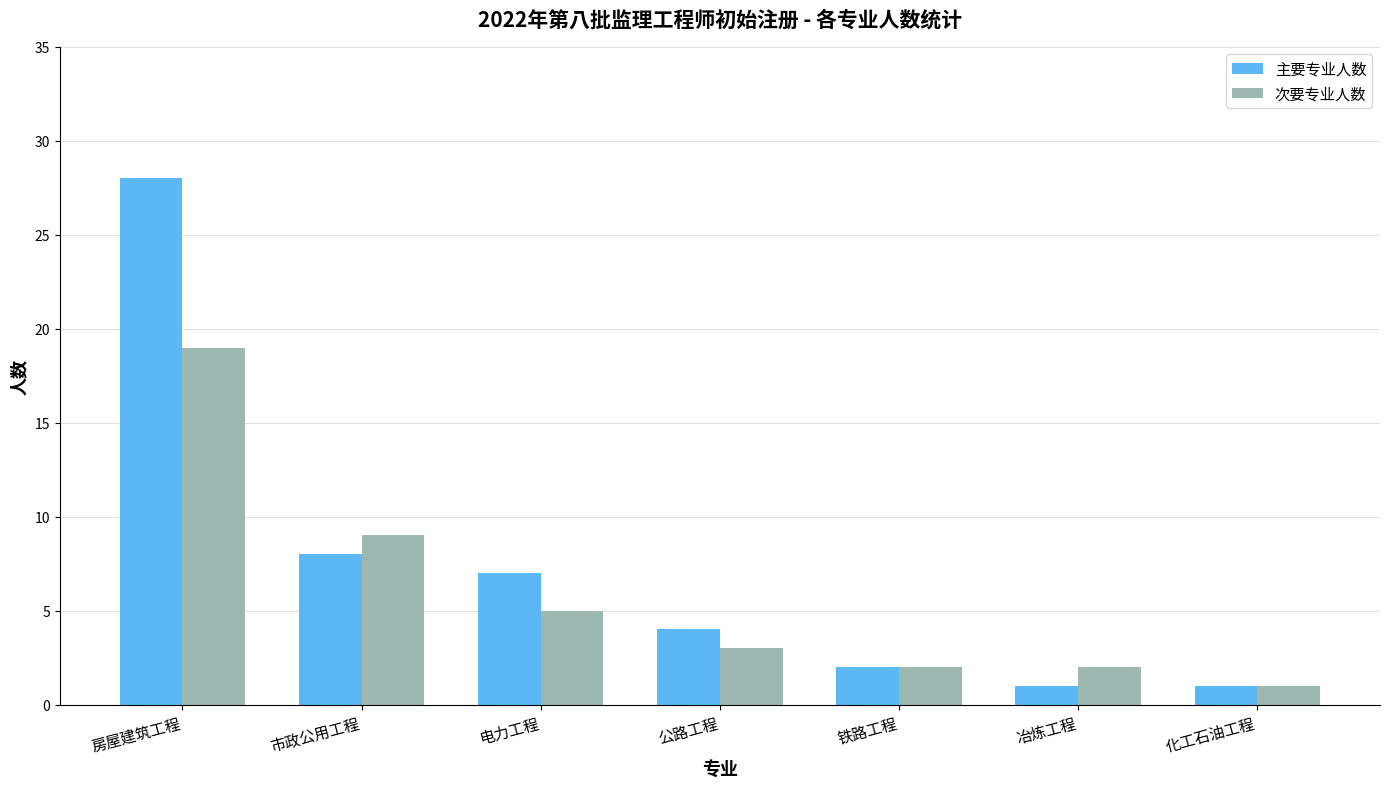

How many values in the 次要专业人数 series are below 3?

3